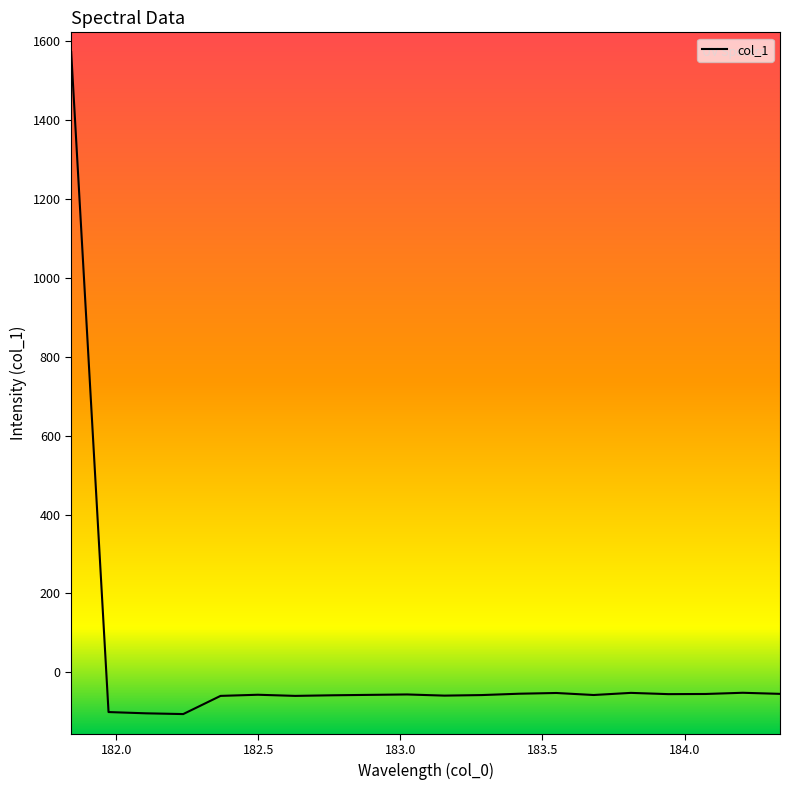

What is the smallest value displayed?

-105.7